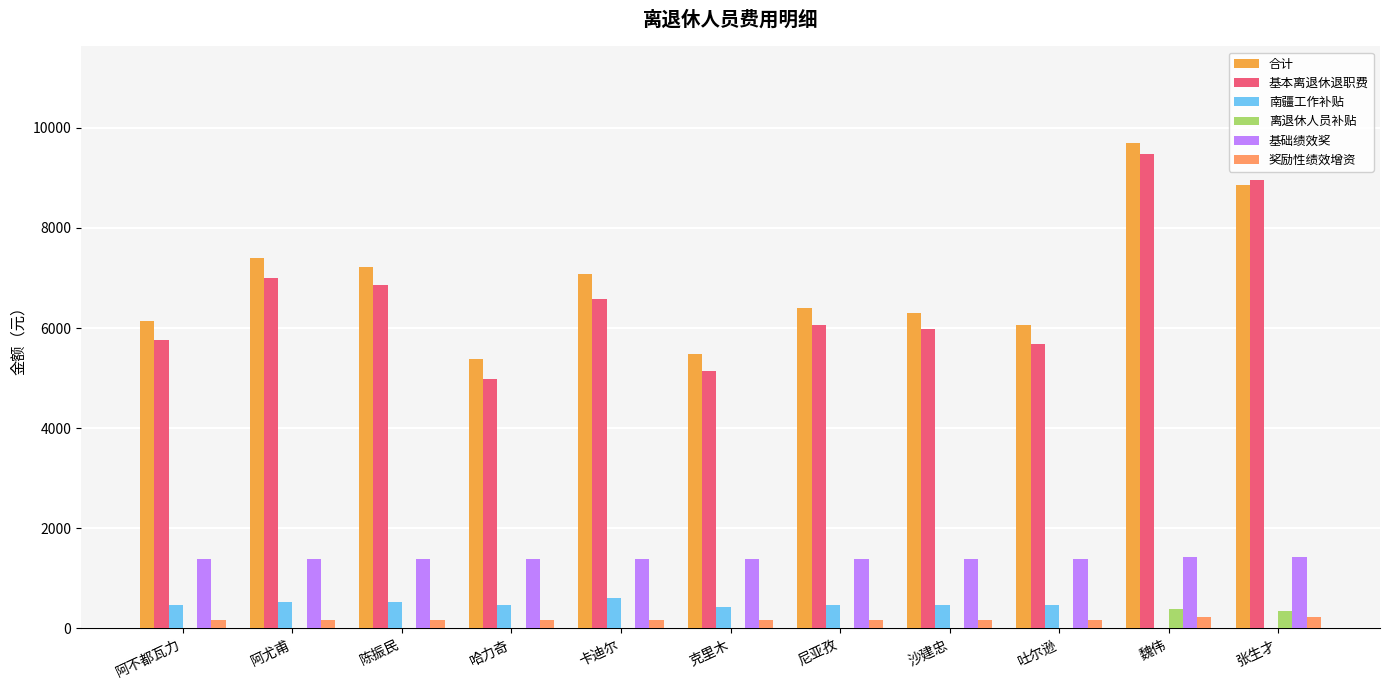

Which label corresponds to the largest value in the chart?

魏伟